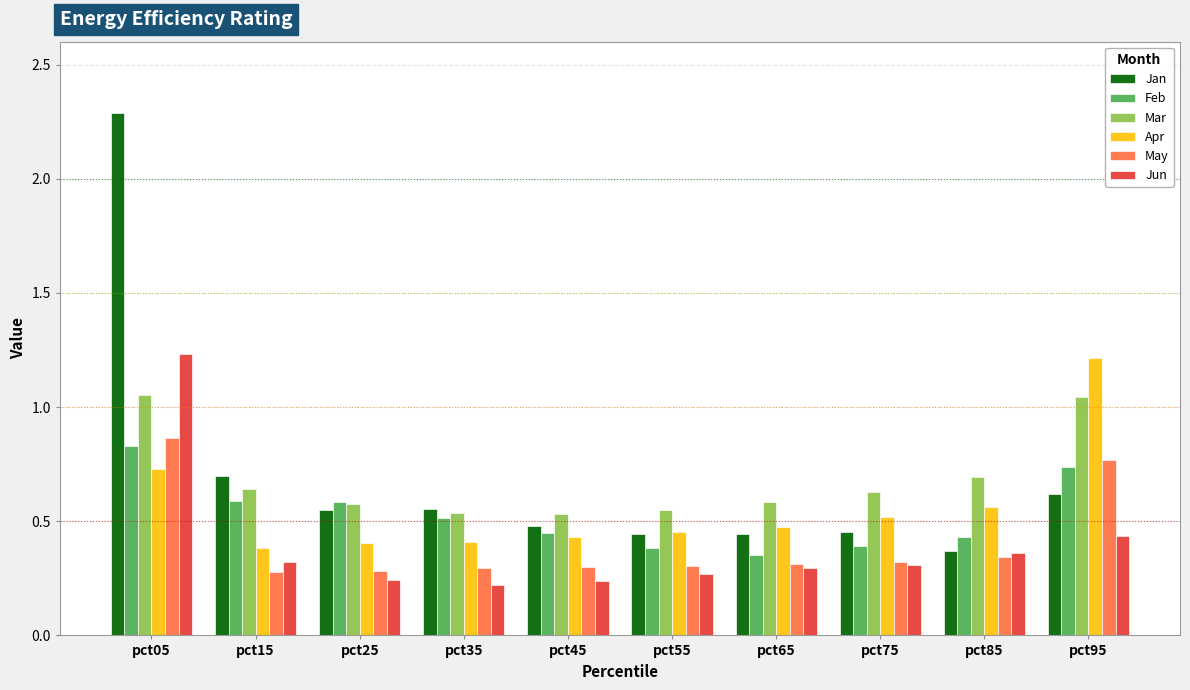

The Jan series shows 0.4 at pct55. True or false?

True